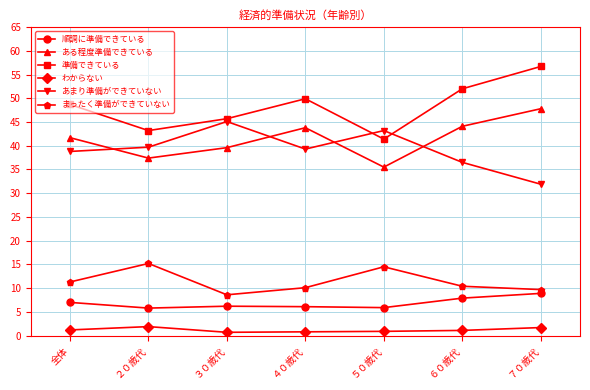

What position from the left is ２０歳代?

2